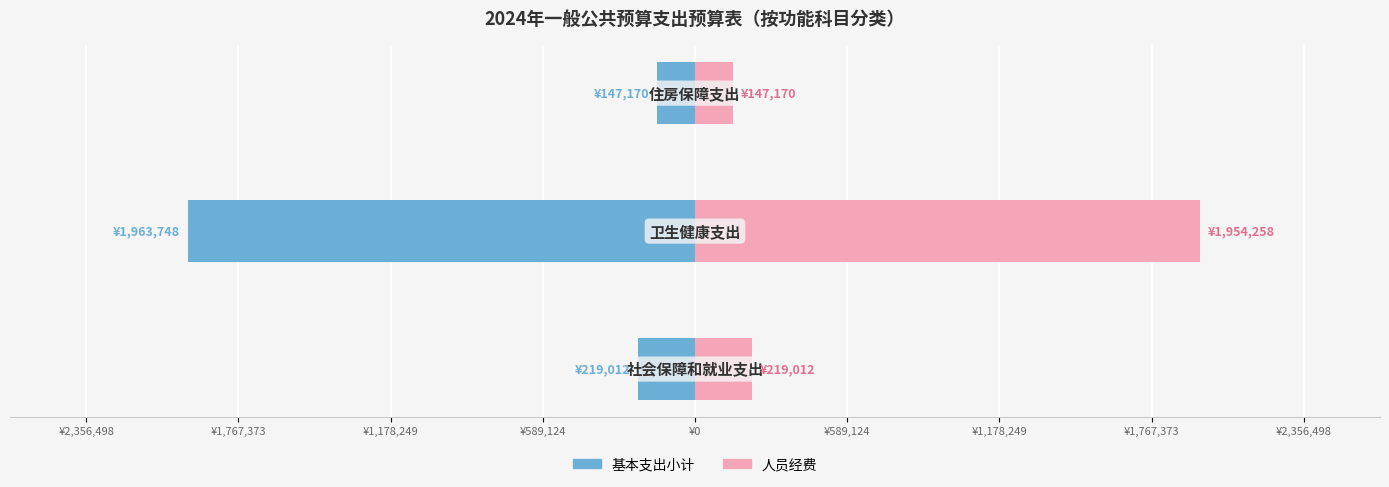

What is the sum of all 基本支出小计 values?

-2329930.3